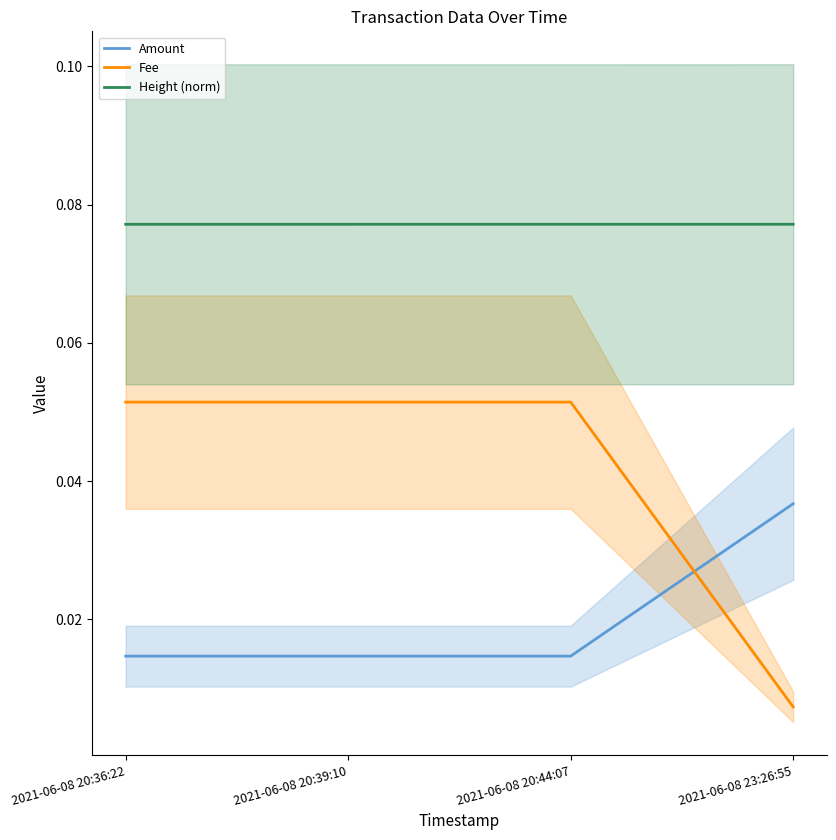

True or false: Fee has more than 0 points higher than both neighbors.

False